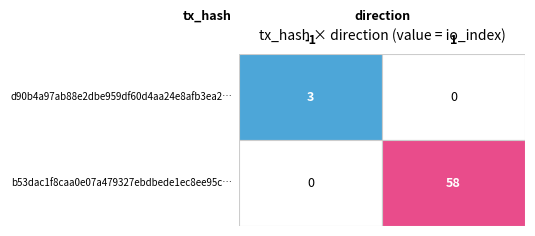

At how many categories does at least one series exceed 12?

1